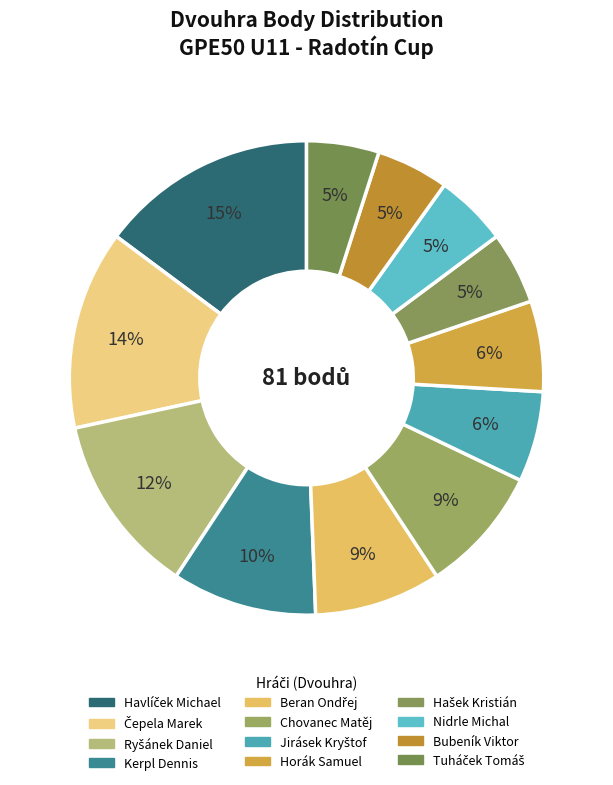

To the nearest percent, what is the average slice percentage?

8%